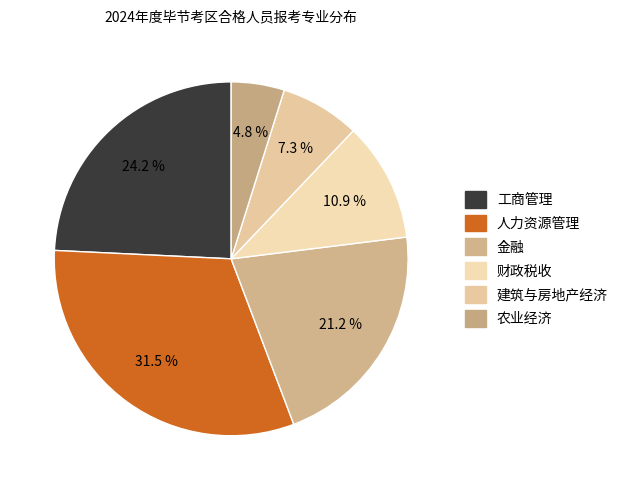

Count the number of slices in the pie.

6